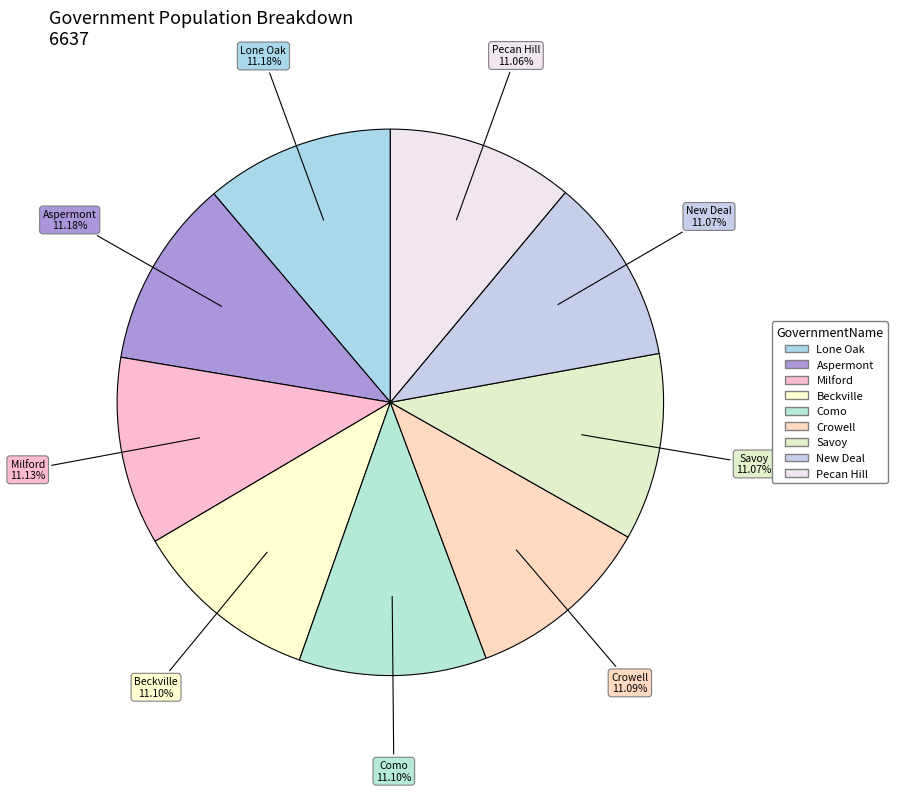

Do Pecan Hill and Crowell together represent more than half of the pie?

No